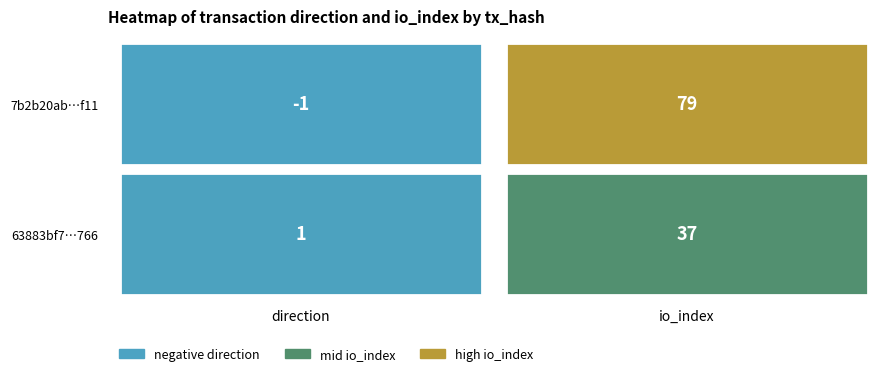

At how many categories does at least one series exceed 15?

1